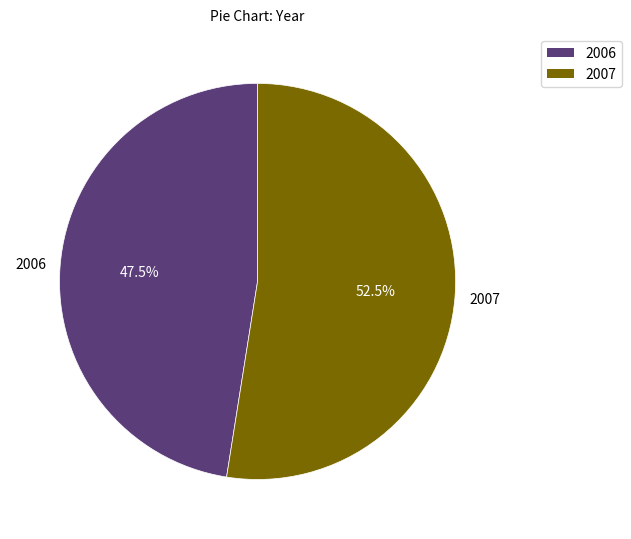

Which category has the smallest portion of the pie?

2006